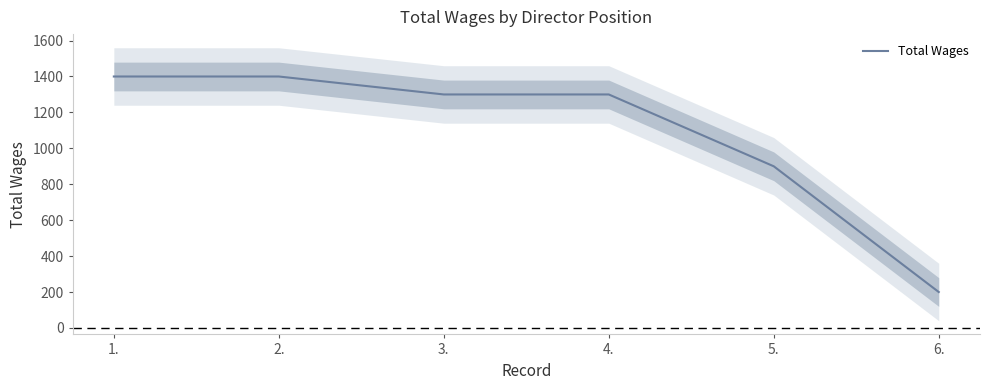

Reading left to right, list all the values displayed in this chart.

1400	1400	1300	1300	900	200